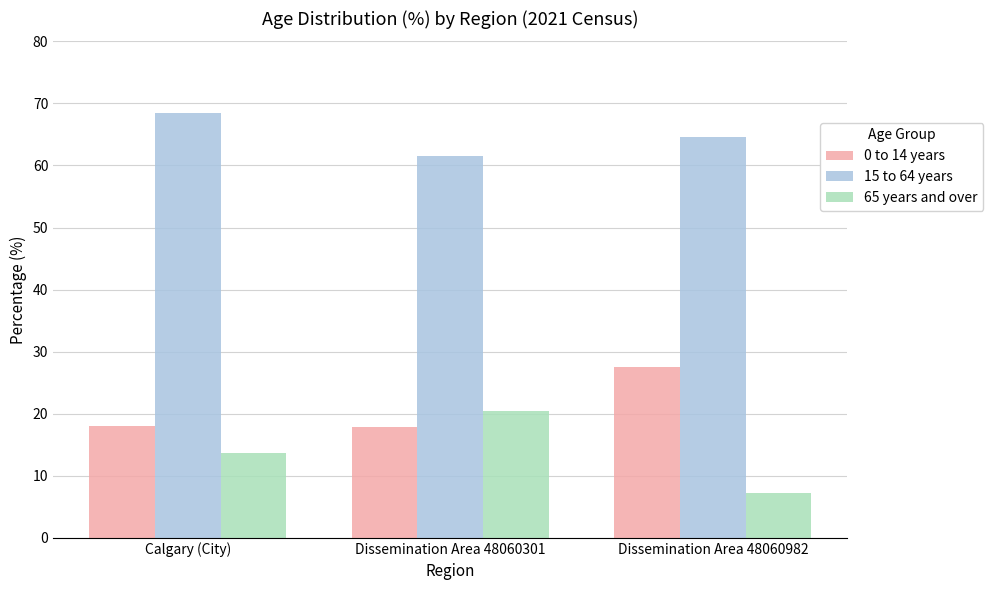

What is the sum of the 15 to 64 years values at Calgary (City) and Dissemination Area 48060982?

133.0